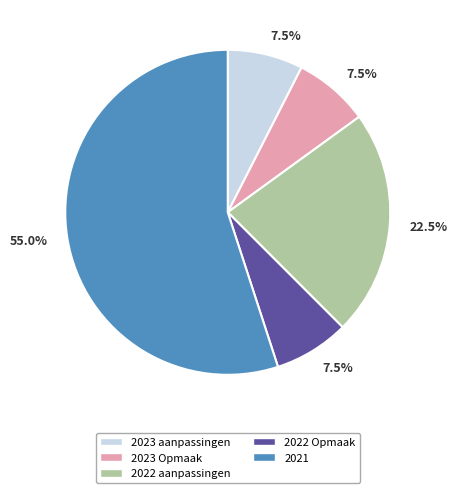

Which slice is the largest?

2021